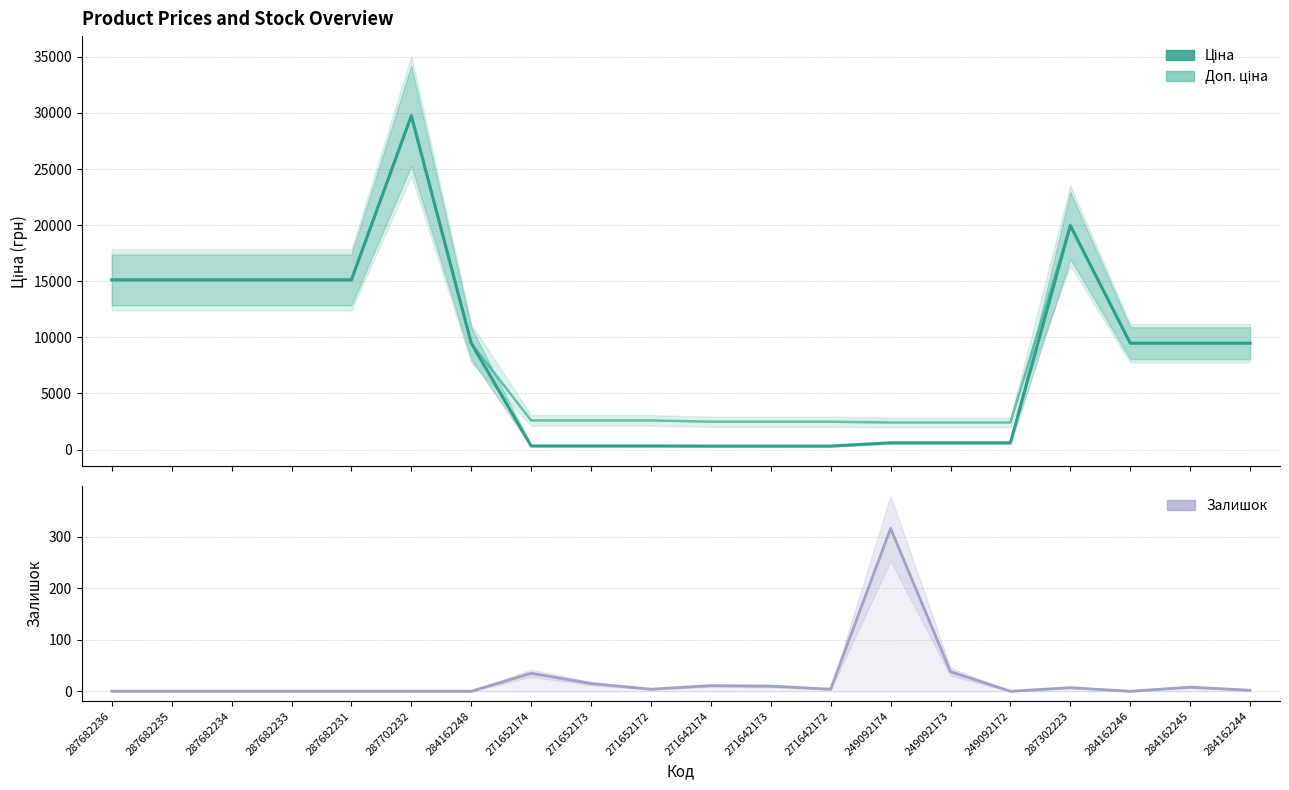

Rank the series at 287702232 from highest to lowest value.

Доп. ціна, Ціна, Залишок